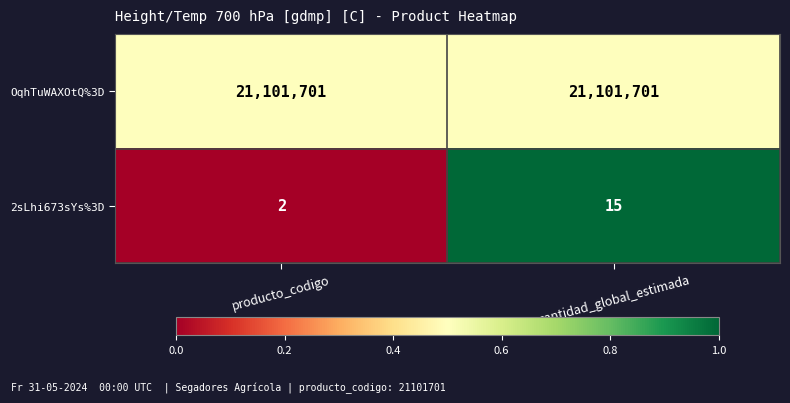

The value of 2sLhi673sYs%3D at cantidad_global_estimada is 4. True or false?

False